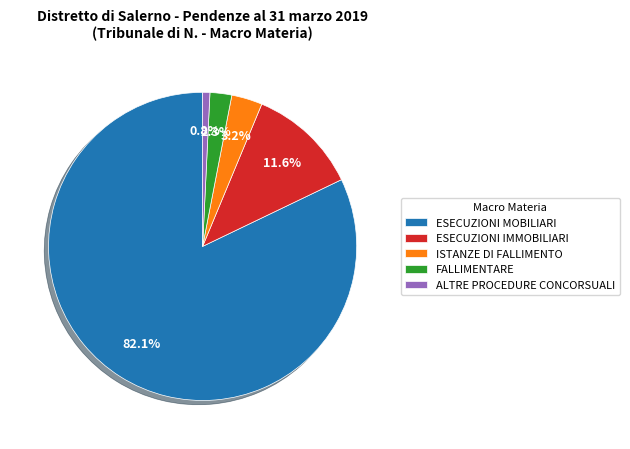

Is the sum of ESECUZIONI IMMOBILIARI and FALLIMENTARE greater than half?

No